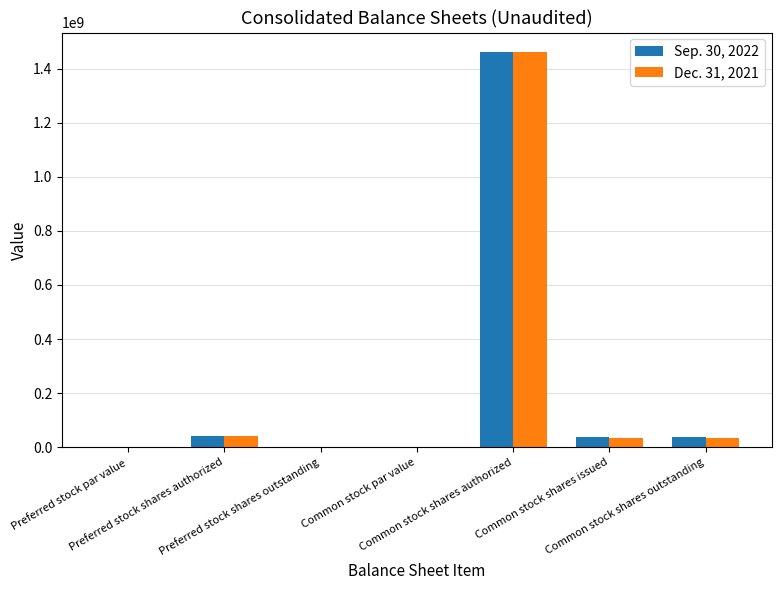

What is the greatest value displayed?

1460000000.0